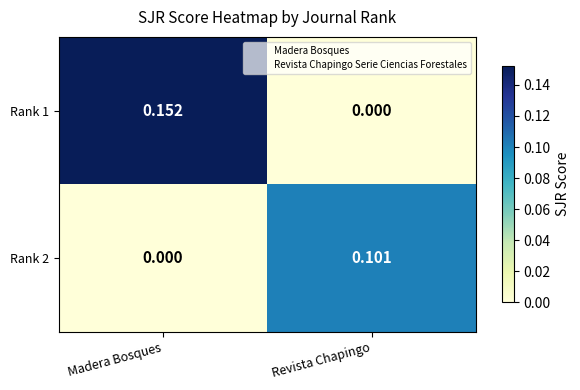

At which category is the sum across all series the highest?

Madera Bosques